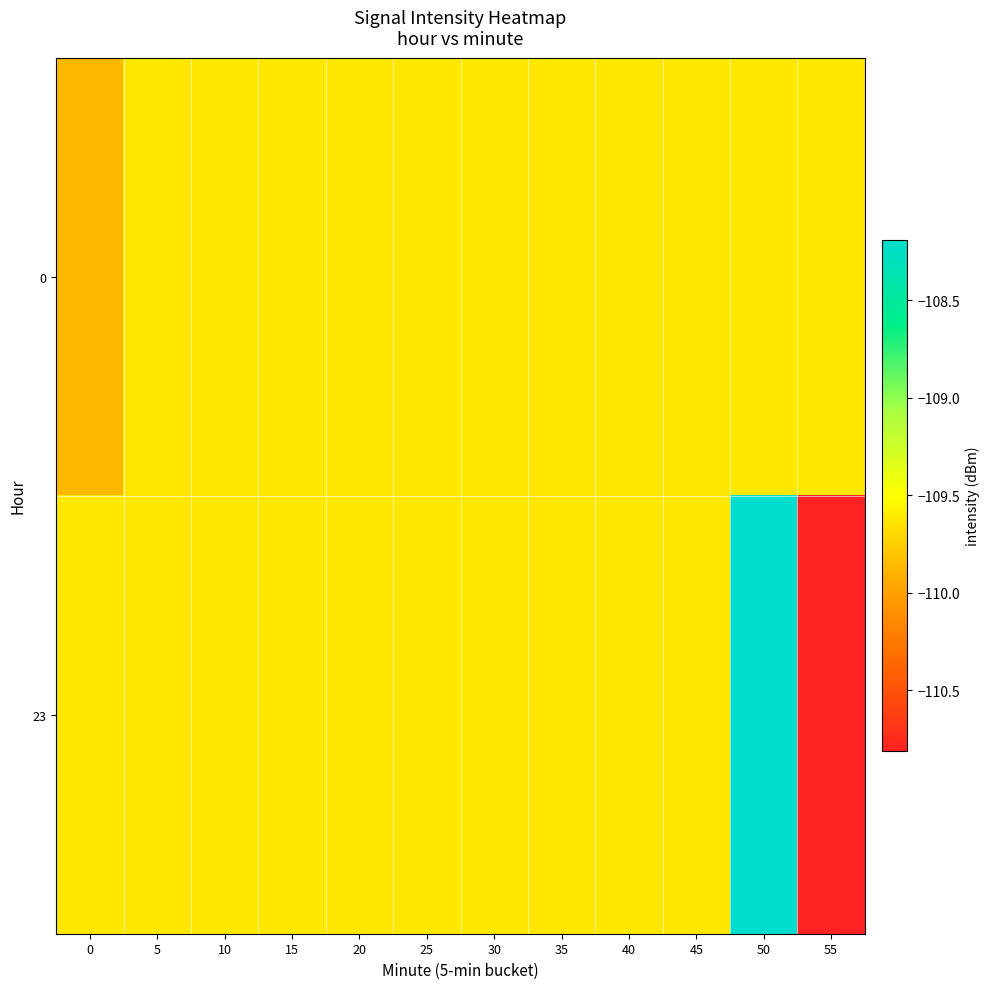

Which label corresponds to the smallest value in the chart?

55